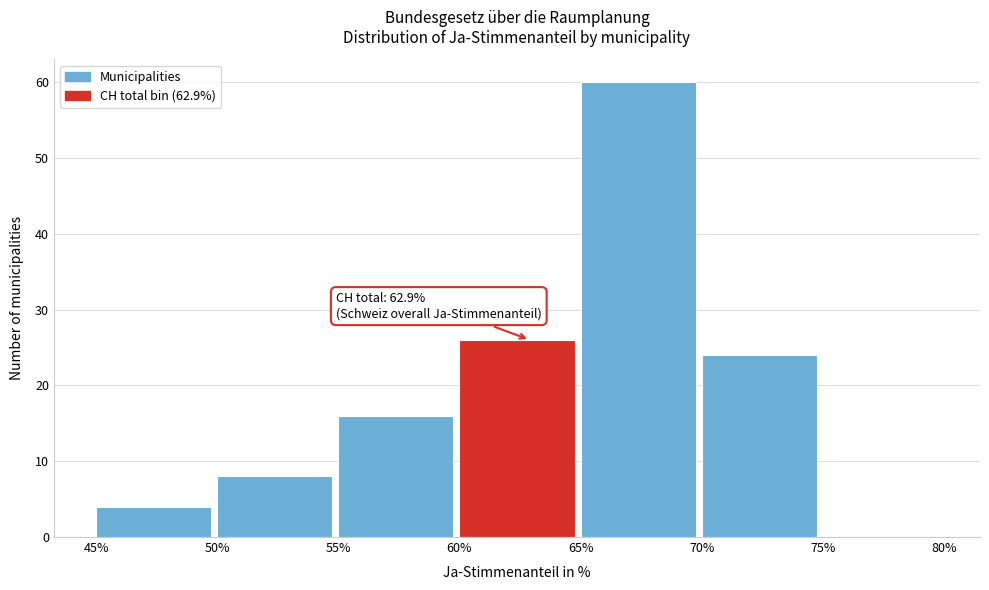

Which range on the x-axis has the tallest bar?

65% to 70%